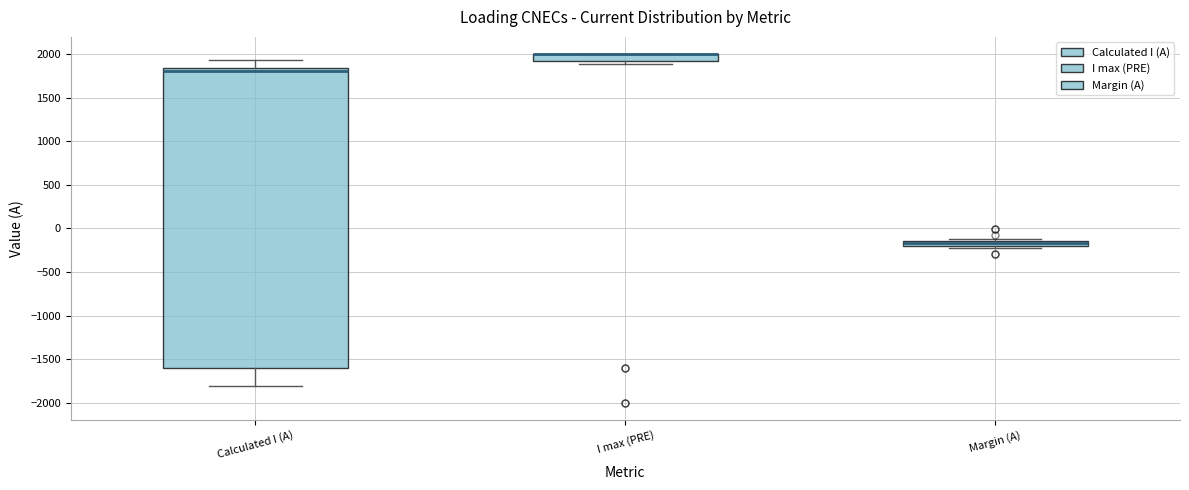

Comparing the boxes themselves (not the whiskers), which one is the tallest?

Calculated I (A)